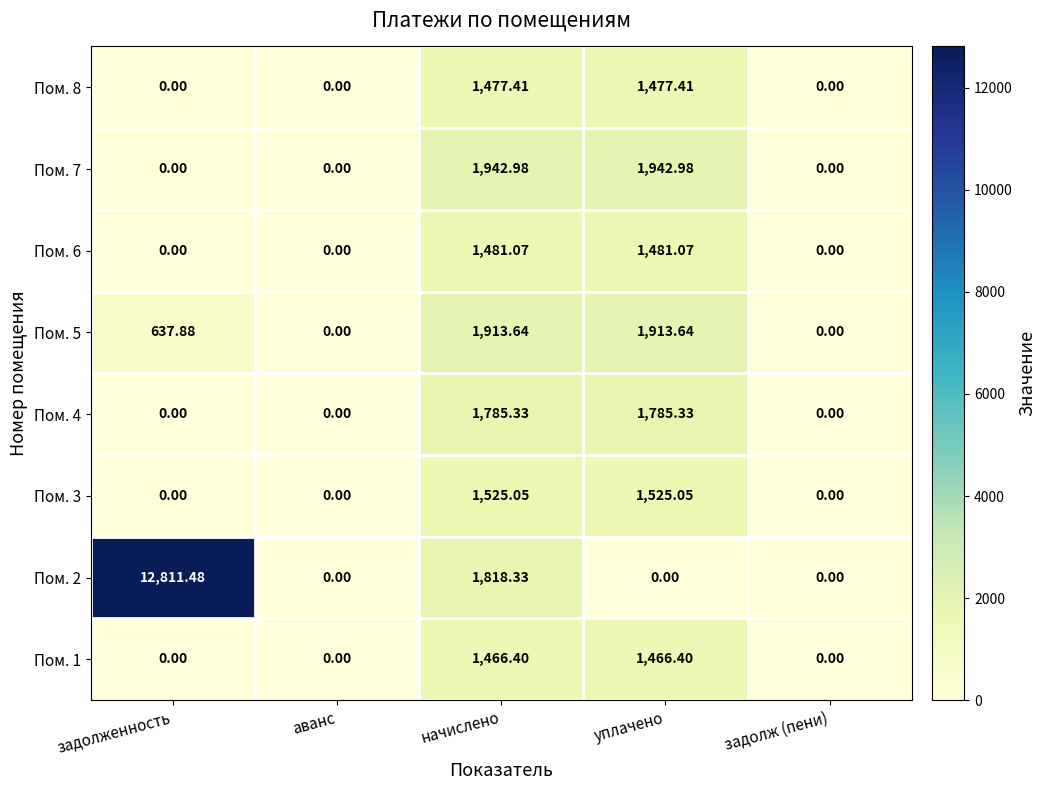

Is the value of Пом. 6 at аванс greater than the value of Пом. 7 at начислено?

No